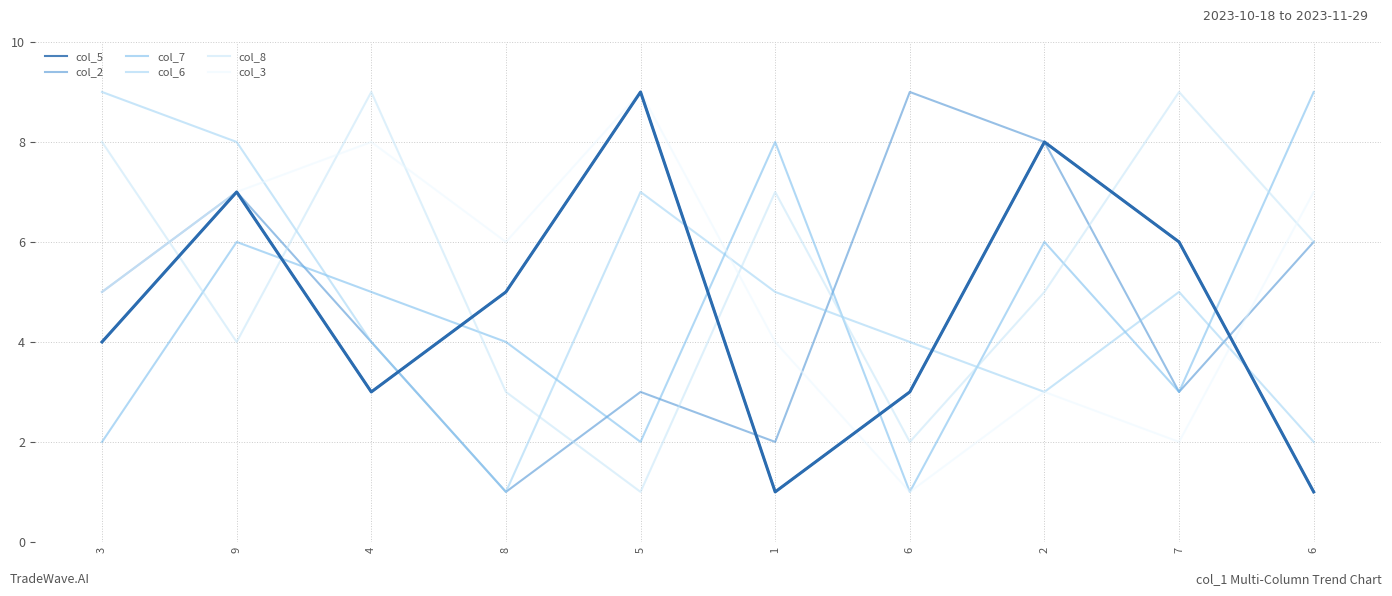

How many times do col_2 and col_8 cross each other?

6